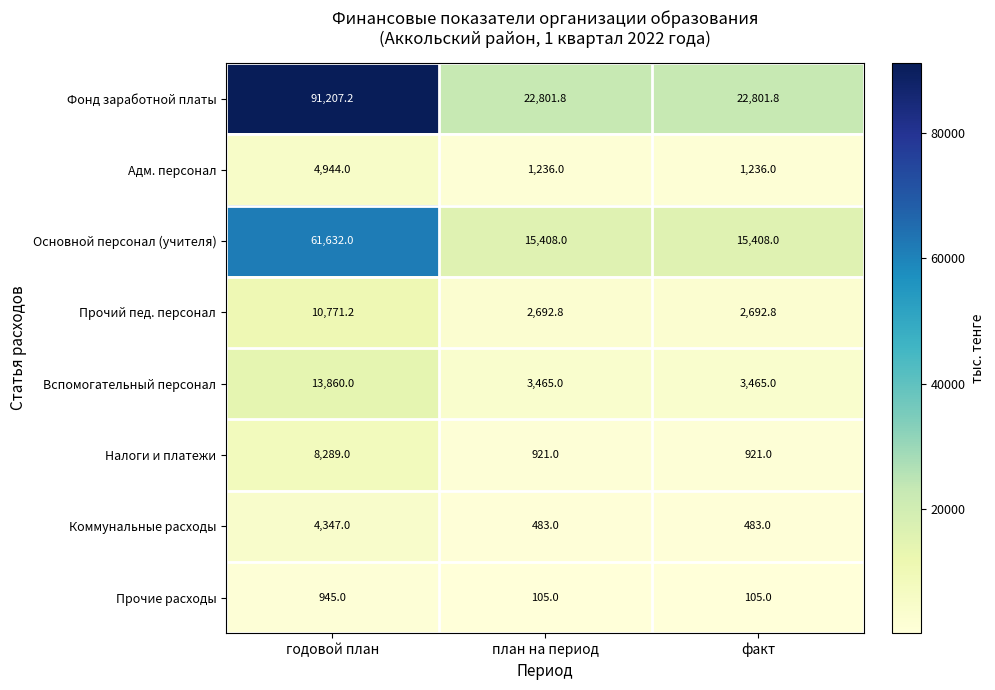

What is the difference between the Адм. персонал values at факт and годовой план?

3708.0